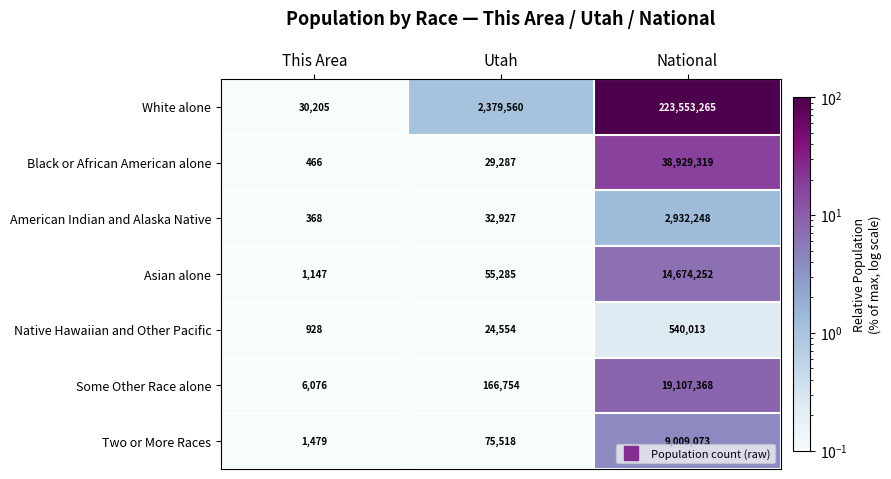

Reading left to right, what are all the values shown in this chart?

White alone: 30205	2379560	223553265
Black or African American alone: 466	29287	38929319
American Indian and Alaska Native: 368	32927	2932248
Asian alone: 1147	55285	14674252
Native Hawaiian and Other Pacific: 928	24554	540013
Some Other Race alone: 6076	166754	19107368
Two or More Races: 1479	75518	9009073